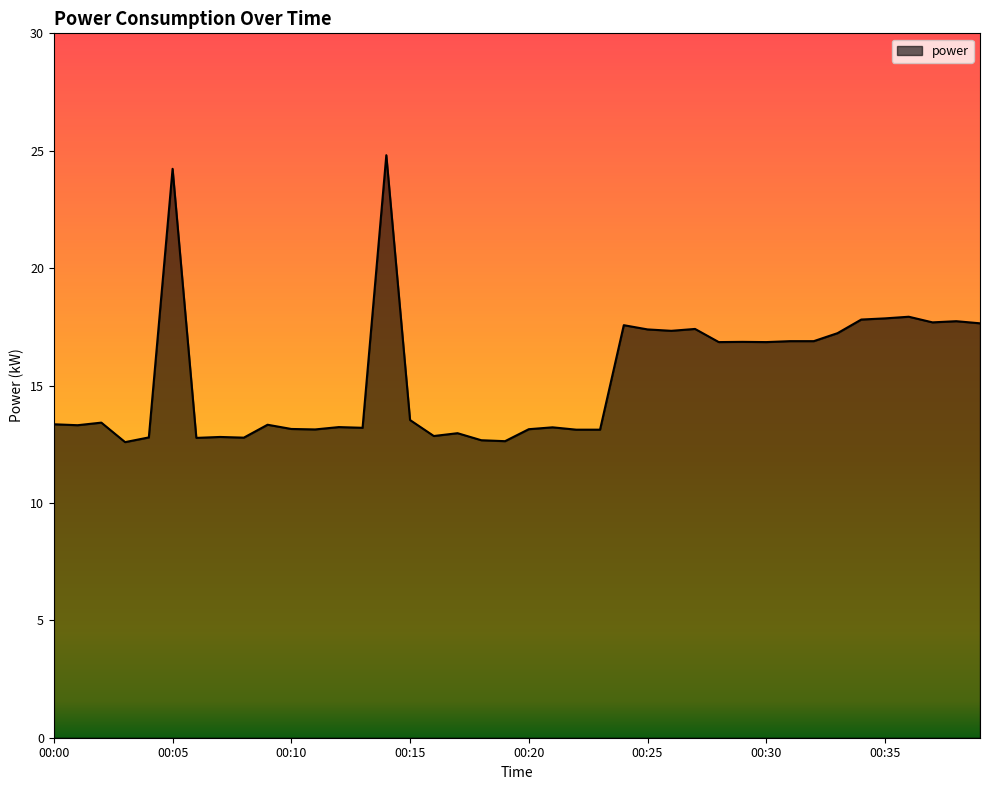

What is the greatest value displayed?

24.8